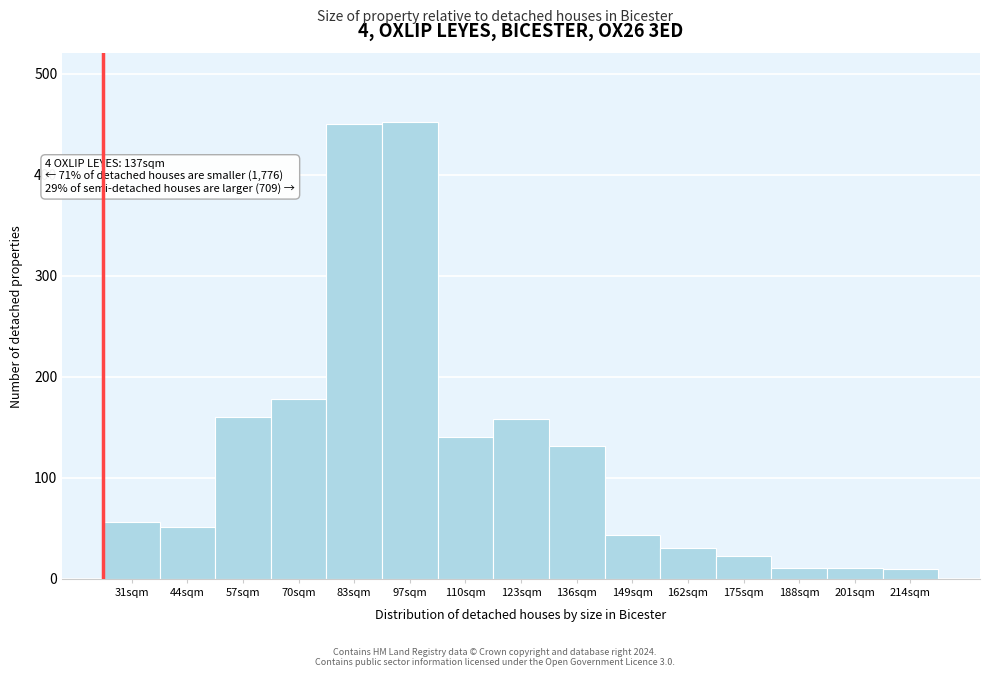

What is the sum of all values?

1905